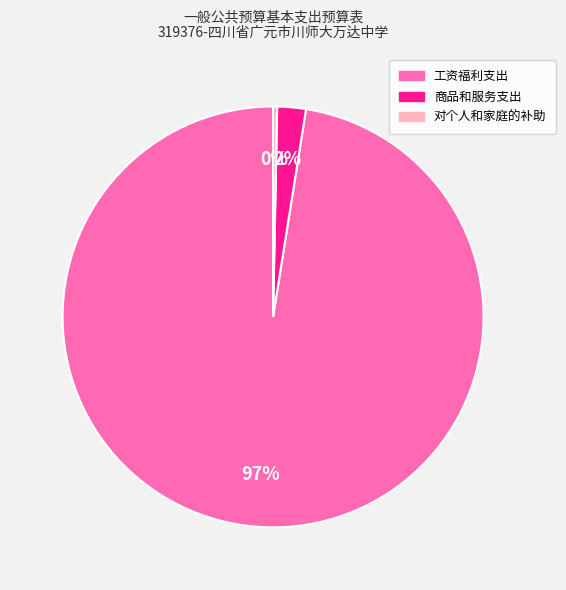

To the nearest percent, what is the combined percentage of 工资福利支出 and 商品和服务支出?

100%